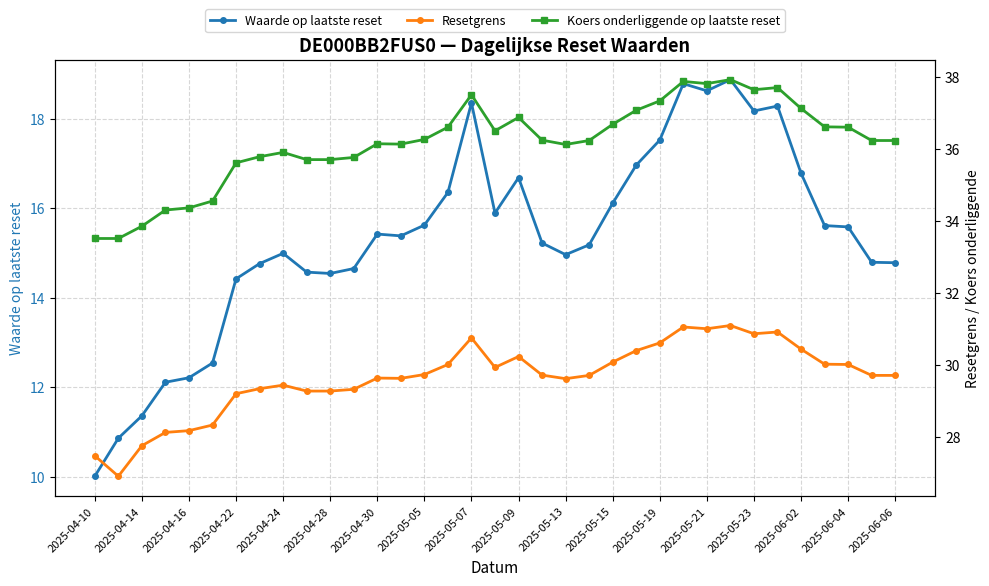

What is the value of the Koers onderliggende op laatste reset point at the 17th from the left?

37.5